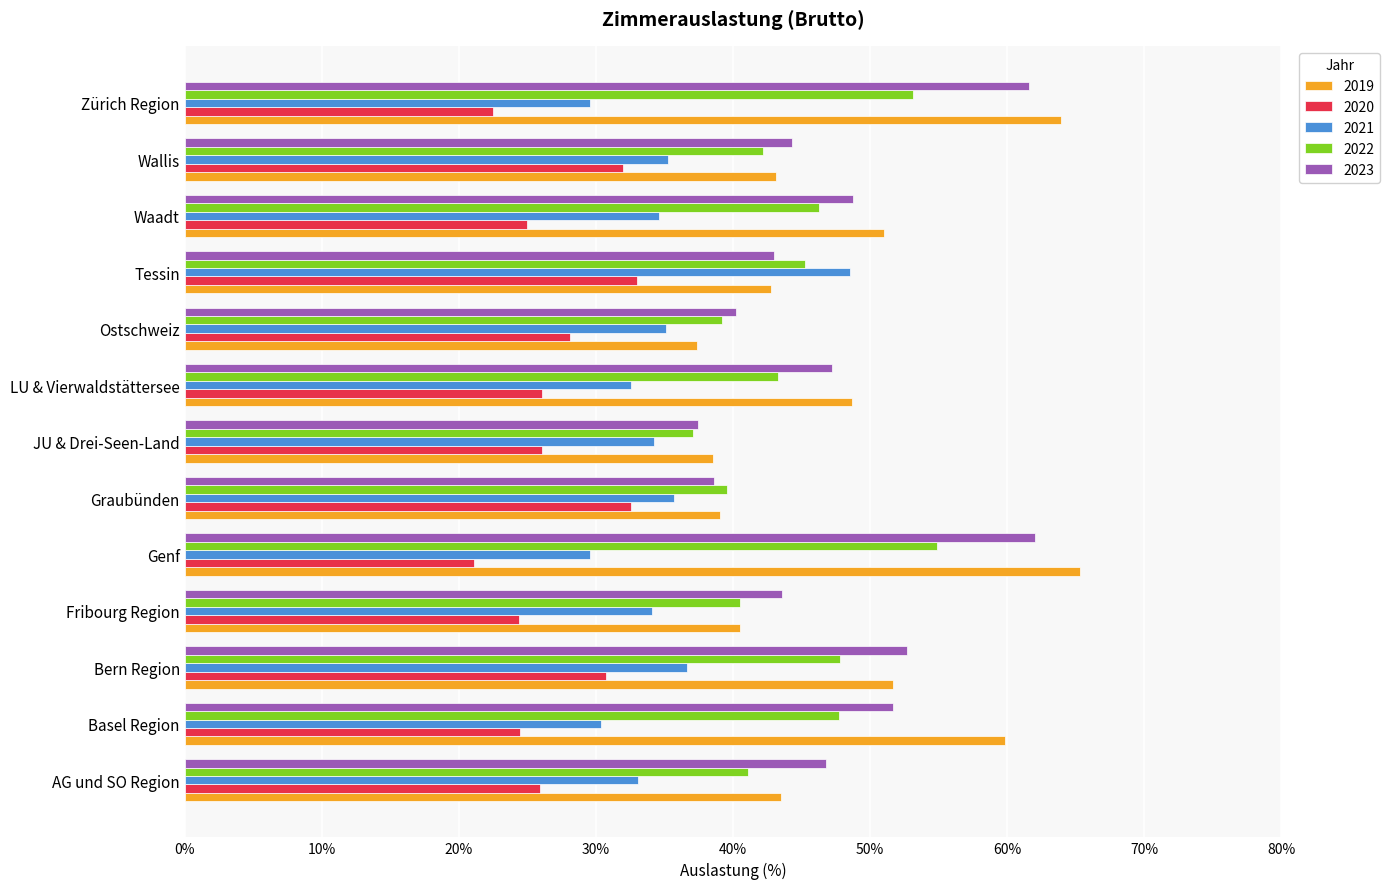

What is the difference between the second highest and minimum values in the 2021 series?

7.1